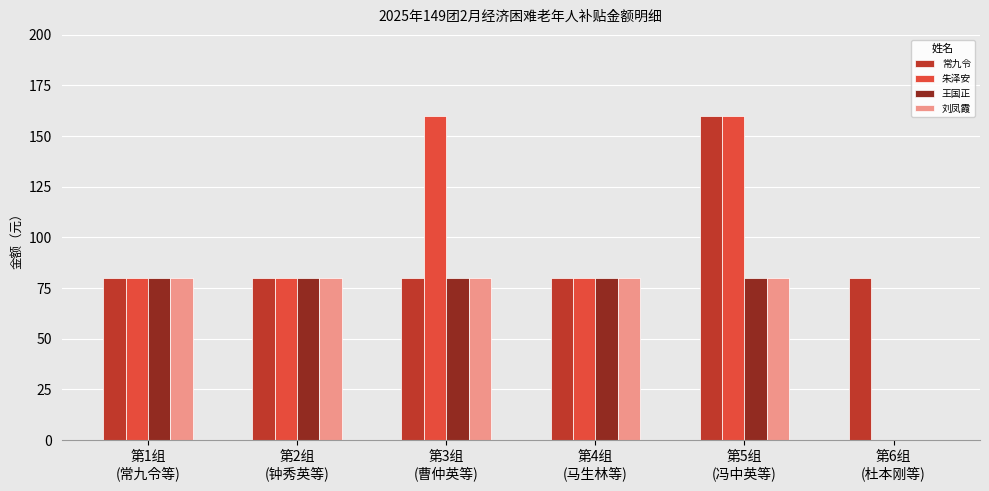

What is the sum of all 朱泽安 values?

560